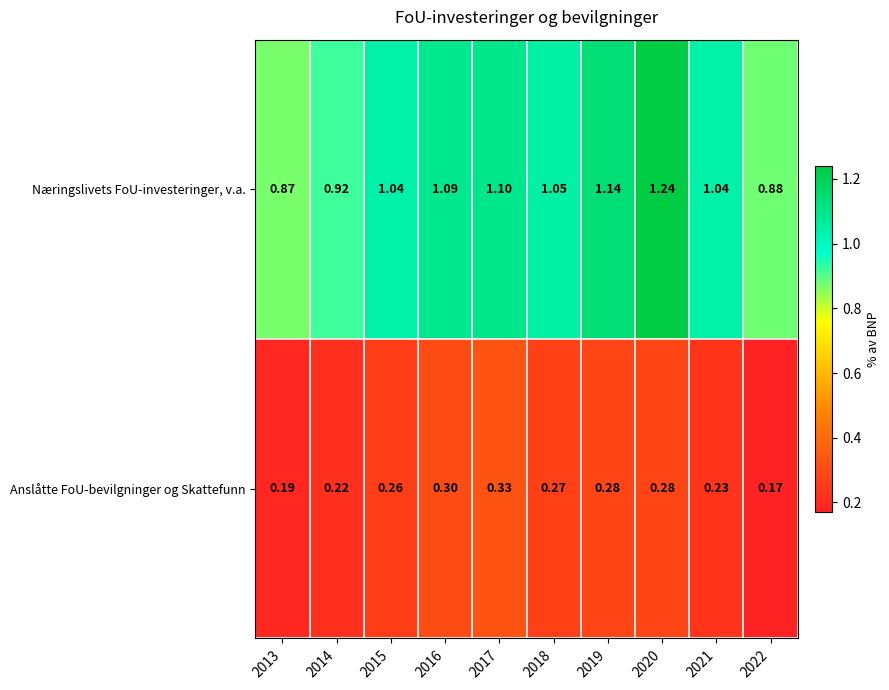

Rank the series by their maximum value, from lowest to highest.

Anslåtte FoU-bevilgninger og Skattefunn, Næringslivets FoU-investeringer, v.a.